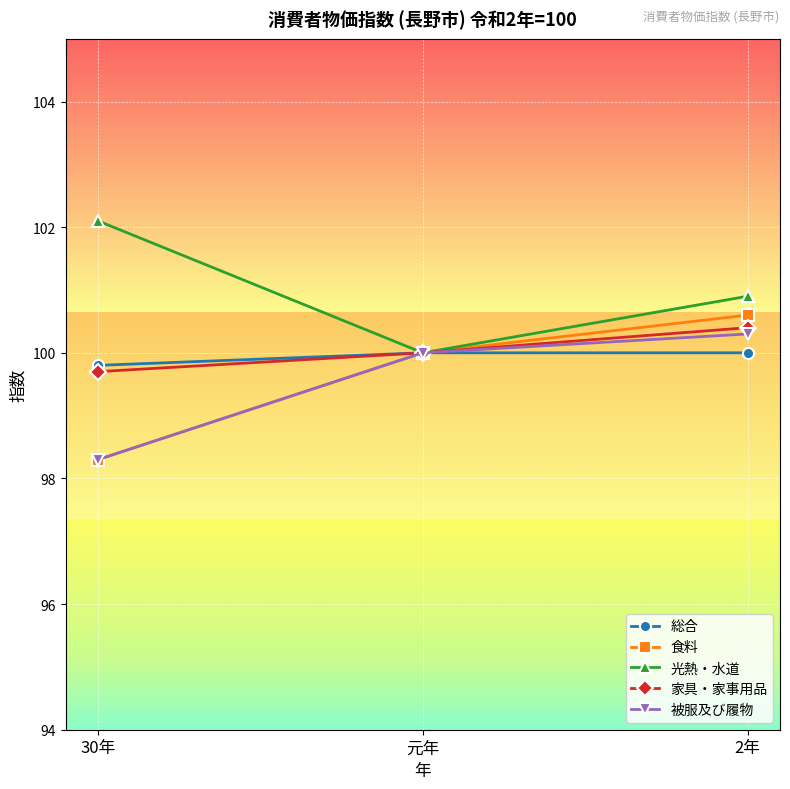

List the series in order of their peak value, lowest first.

総合, 被服及び履物, 家具・家事用品, 食料, 光熱・水道